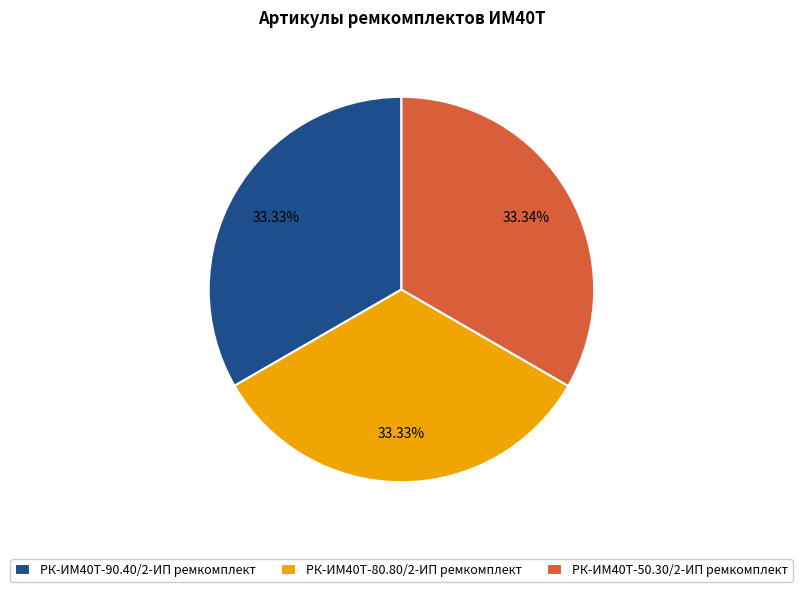

Is there a majority slice in this chart?

No